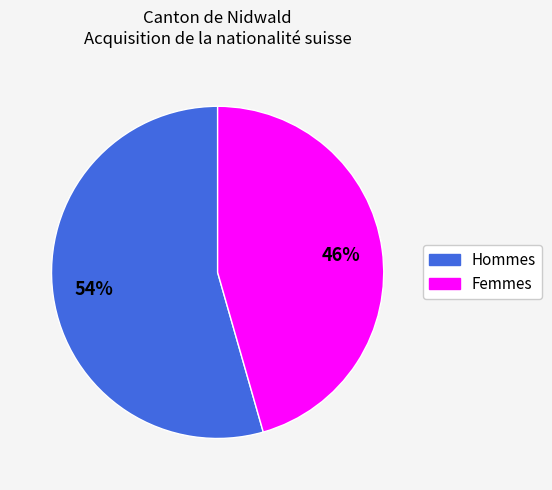

Does Femmes represent more than half of the total?

No